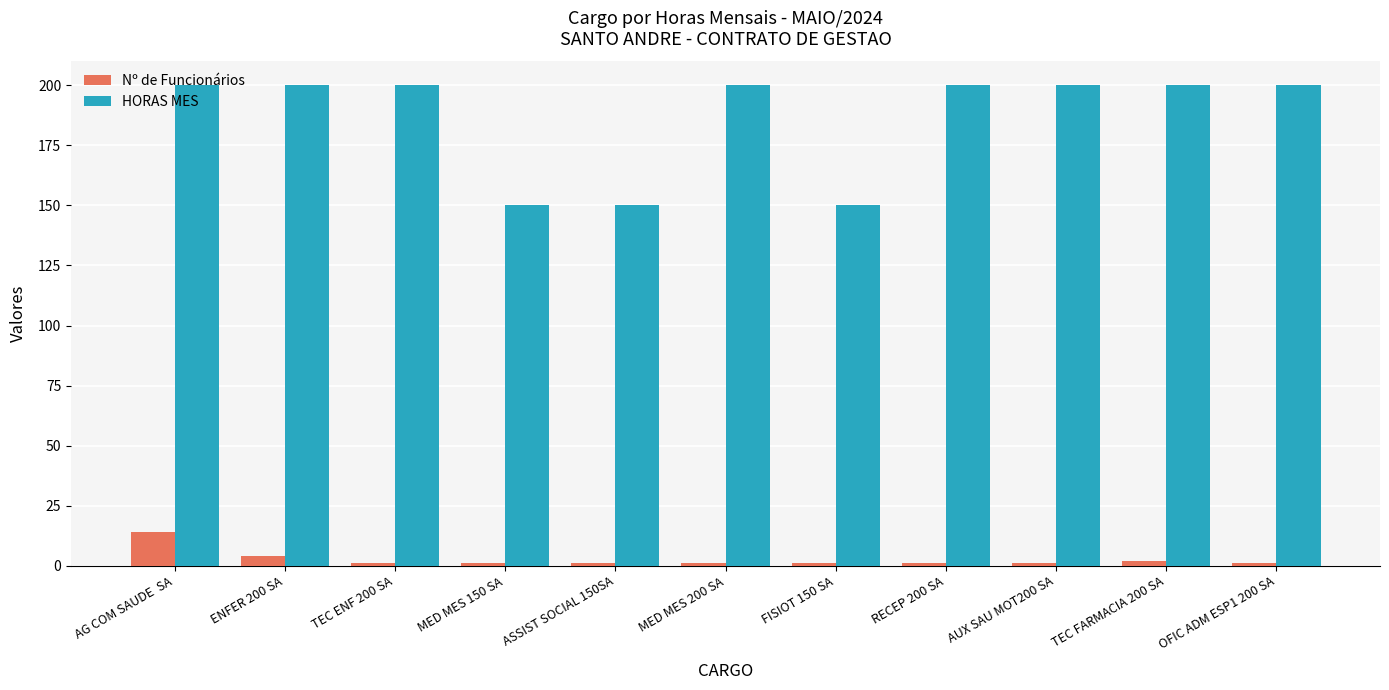

Which category has the highest value in the Nº de Funcionários series?

AG COM SAUDE  SA